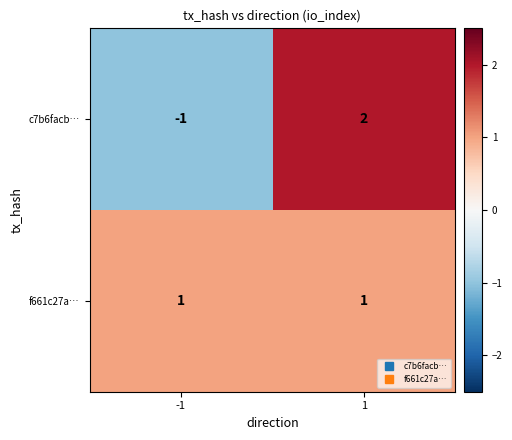

What is the total value across all series at 1?

3